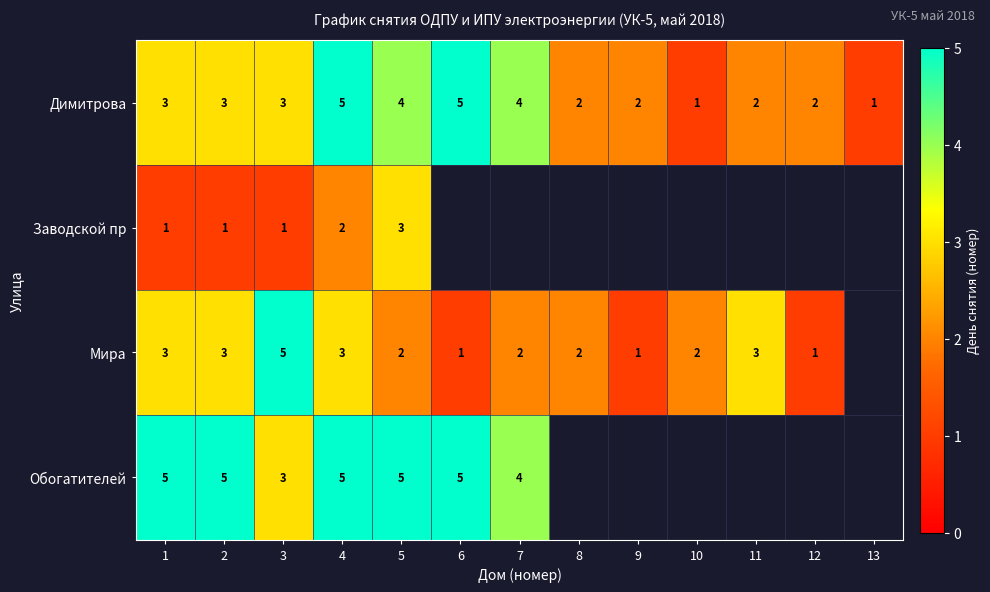

The Мира series shows 5 at 3. True or false?

True